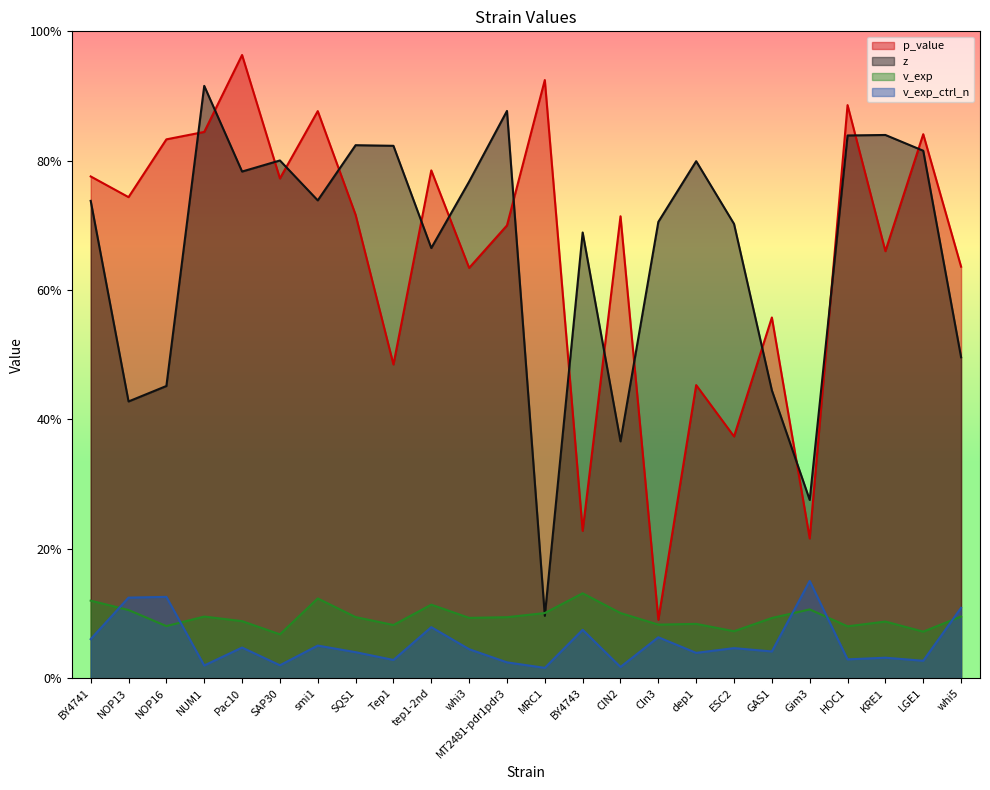

Which series has the largest total across all categories?

z